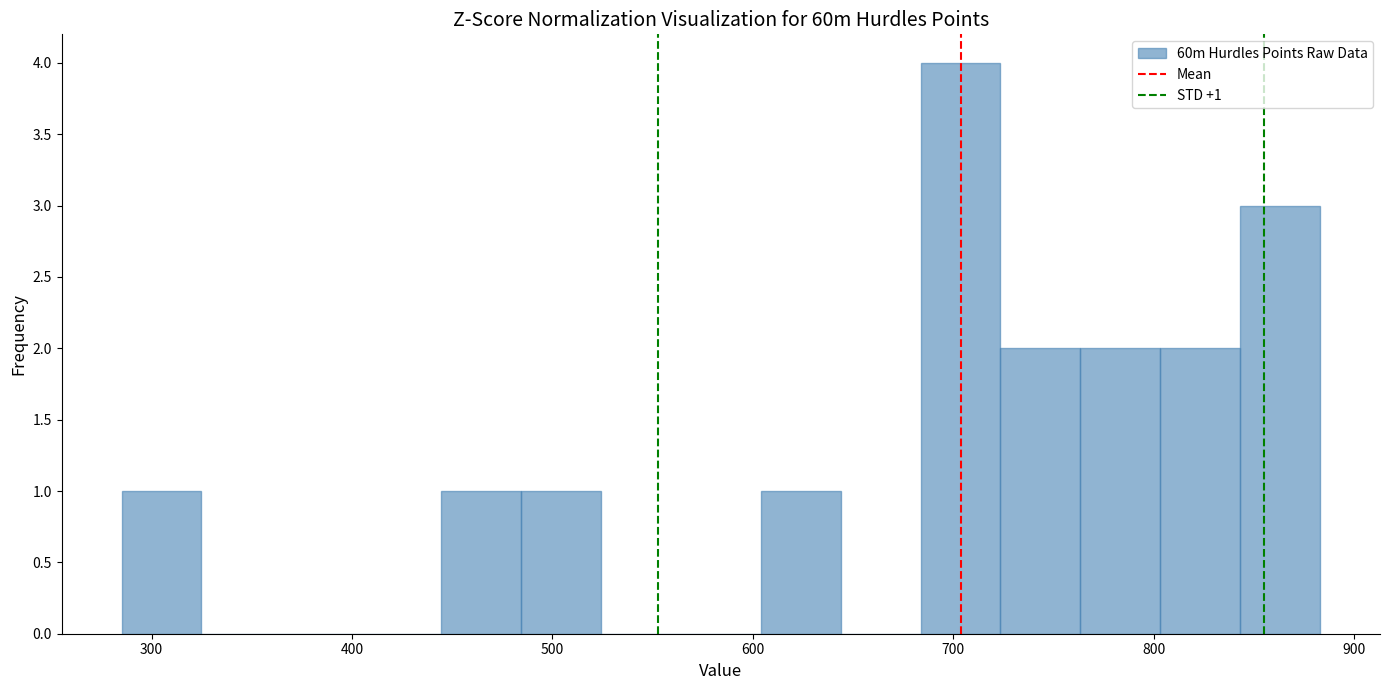

Around what value on the x-axis is the tallest bar? Give the approximate position of its centre, as read against the axis.

700